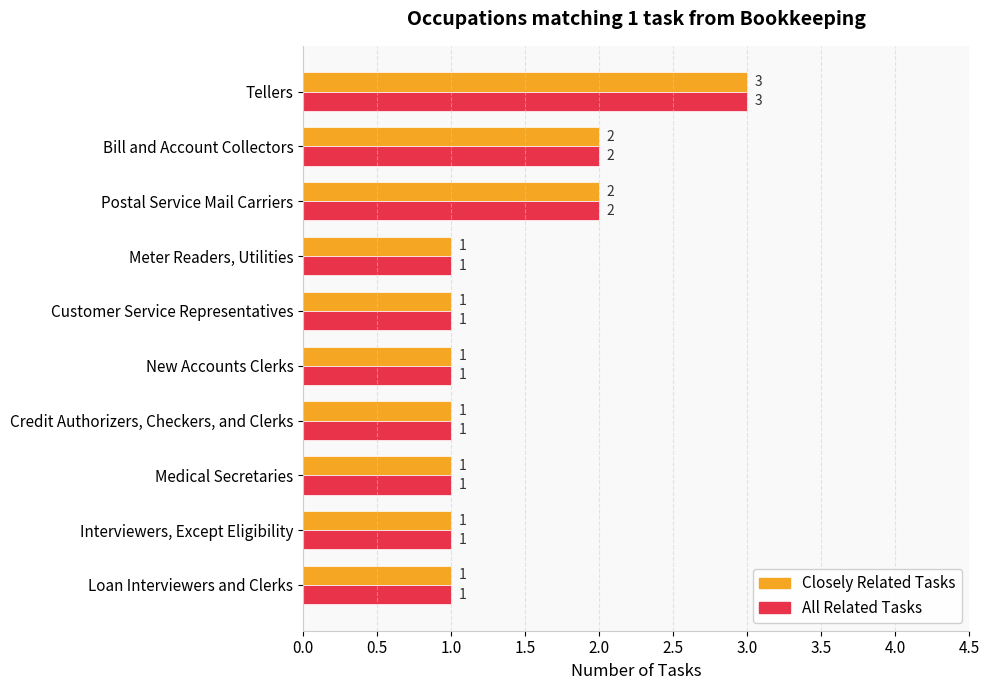

How many distinct data groups are displayed?

2